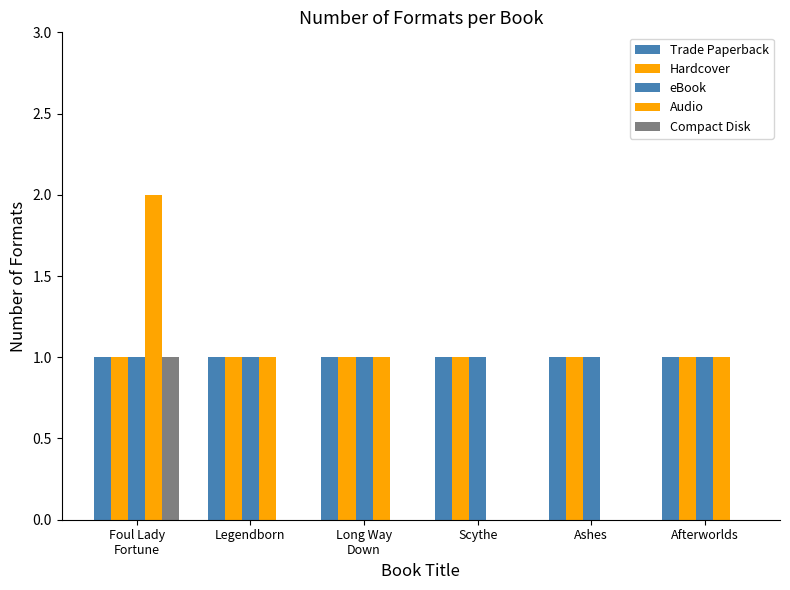

Reading right to left, transcribe all the data shown in this chart.

Trade Paperback: 1	1	1	1	1	1
Hardcover: 1	1	1	1	1	1
eBook: 1	1	1	1	1	1
Audio: 1	0	0	1	1	2
Compact Disk: 0	0	0	0	0	1